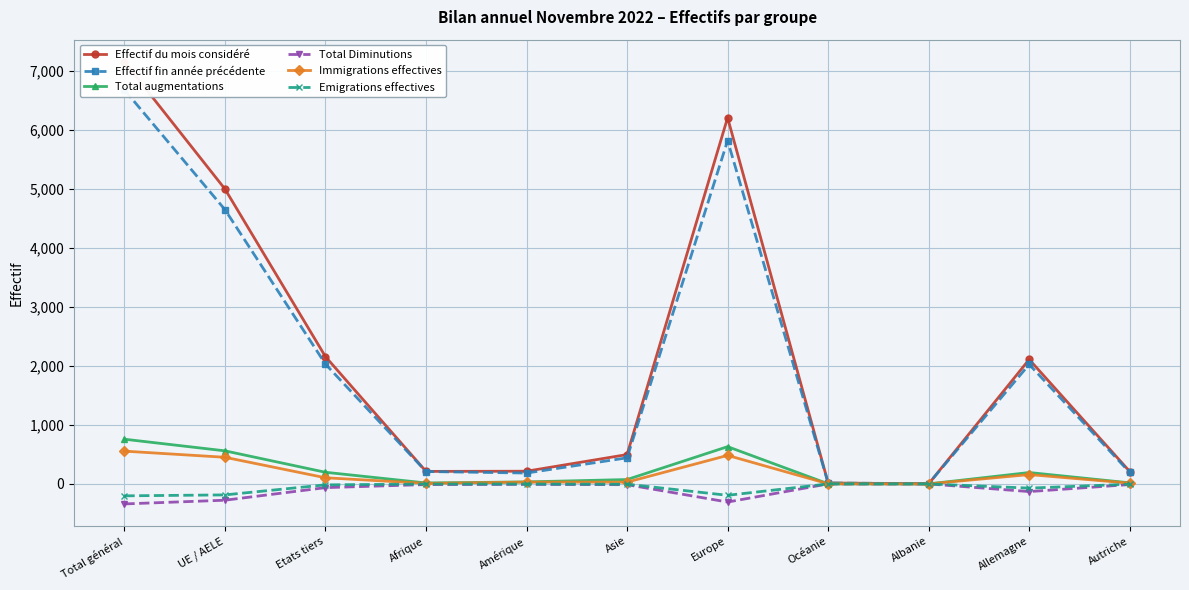

Where does the Immigrations effectives series first go above 31?

Total général